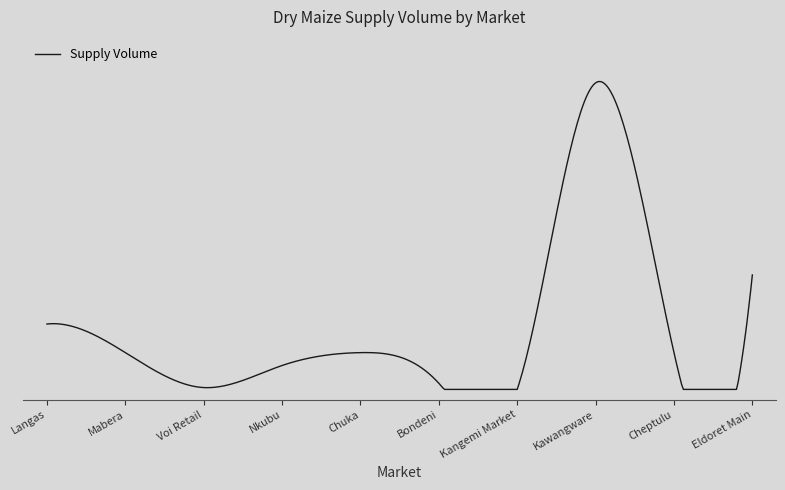

What is the difference between the second highest and second lowest values?

5510